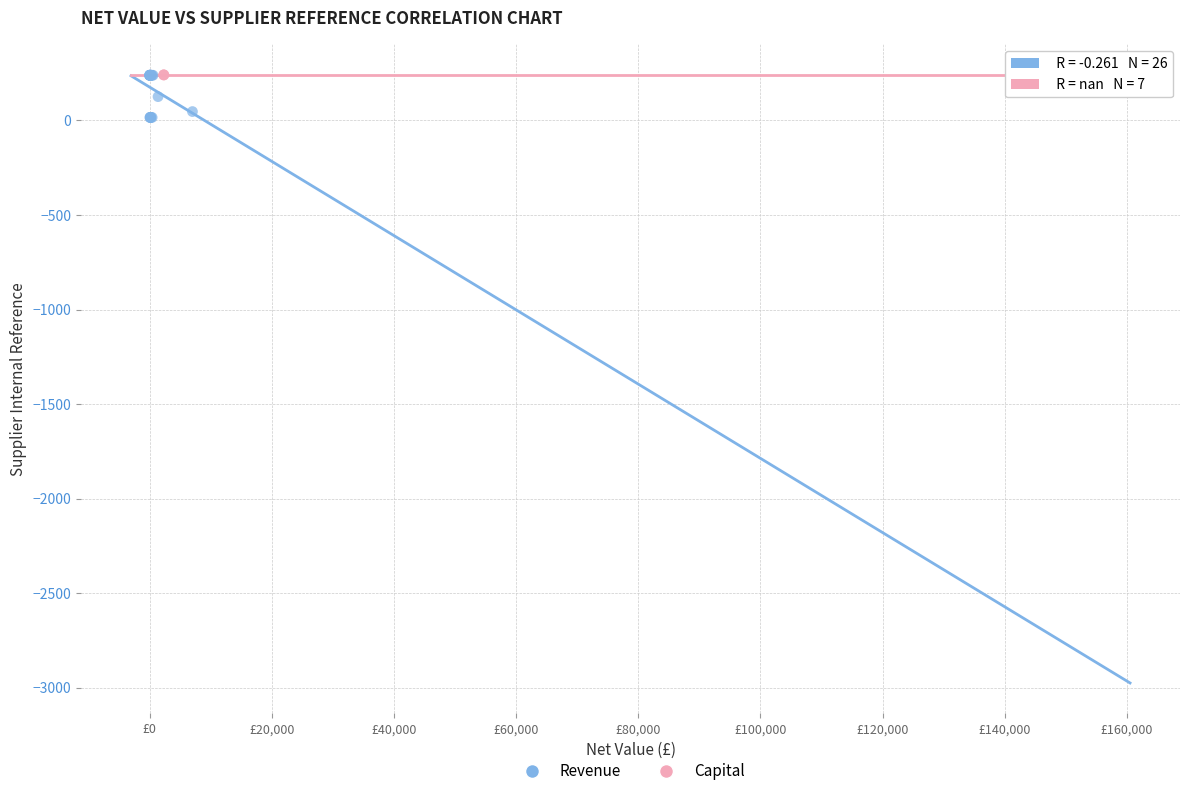

Which series contains the lowest Y value?

Revenue